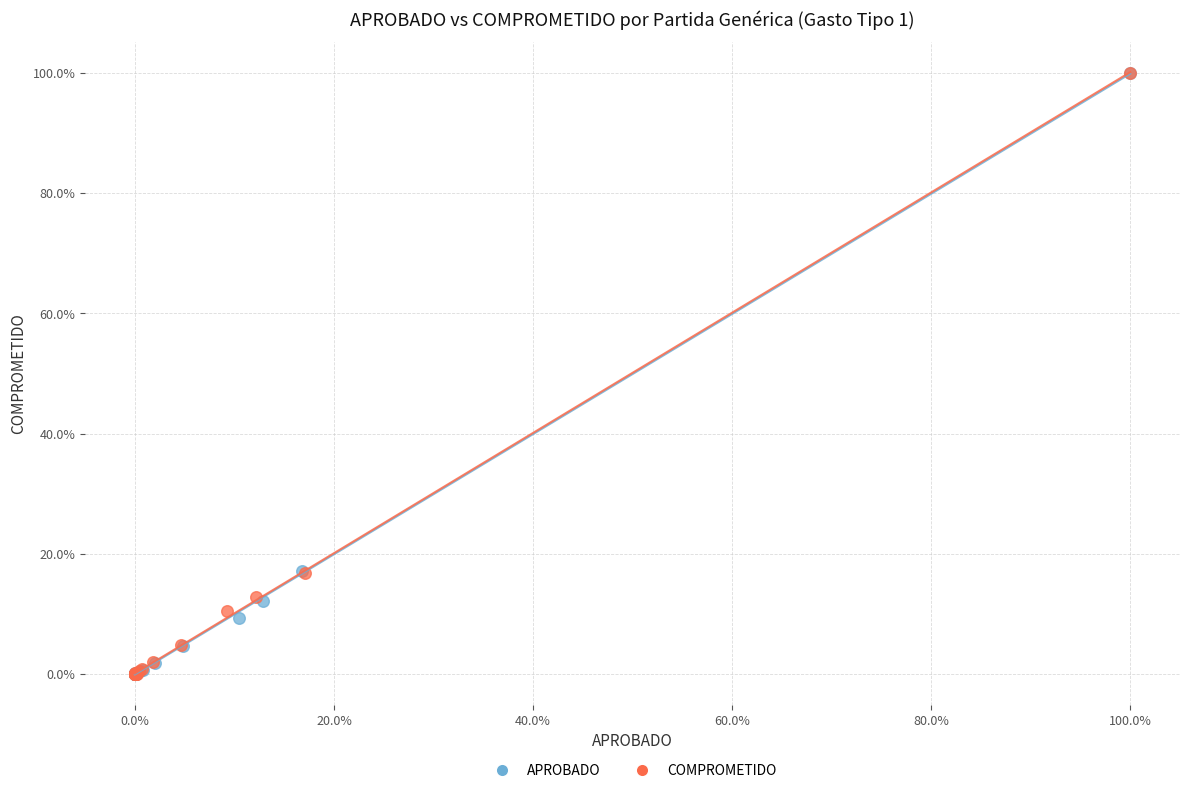

What are all the series names shown in the legend?

APROBADO, COMPROMETIDO